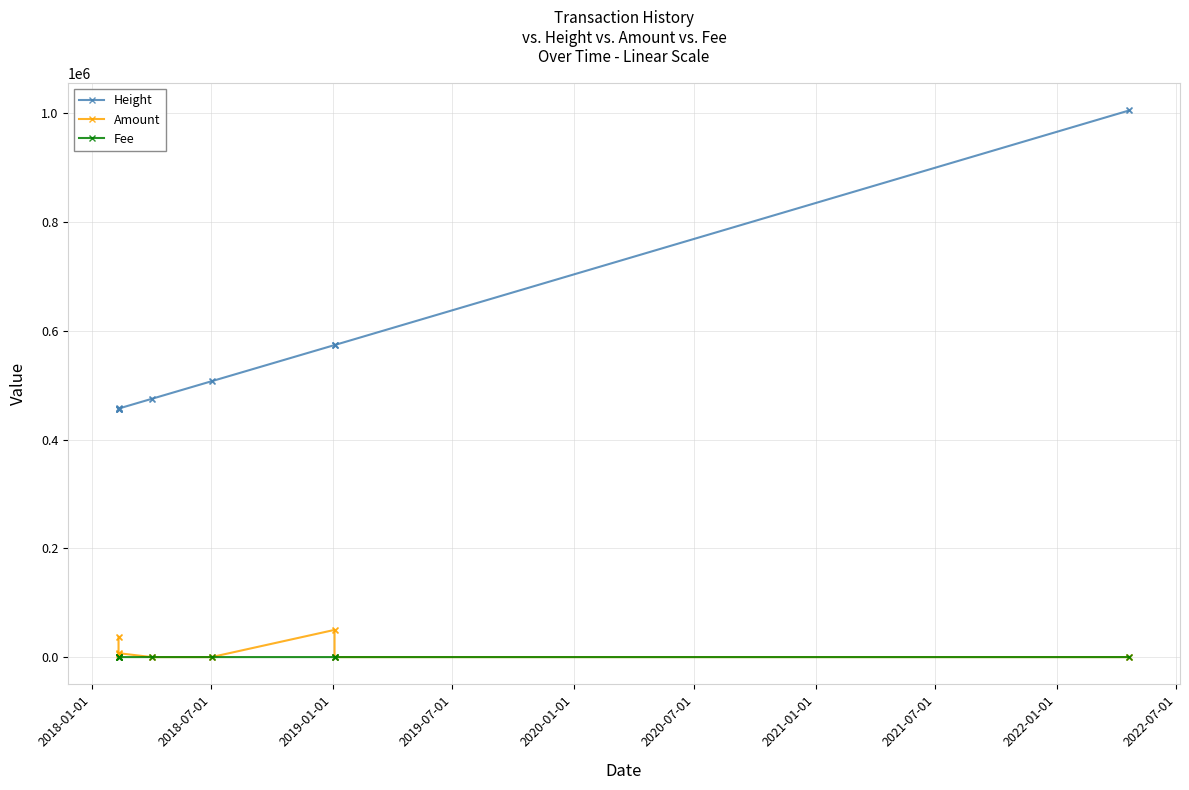

True or false: Amount has more than 0 points higher than both neighbors.

True